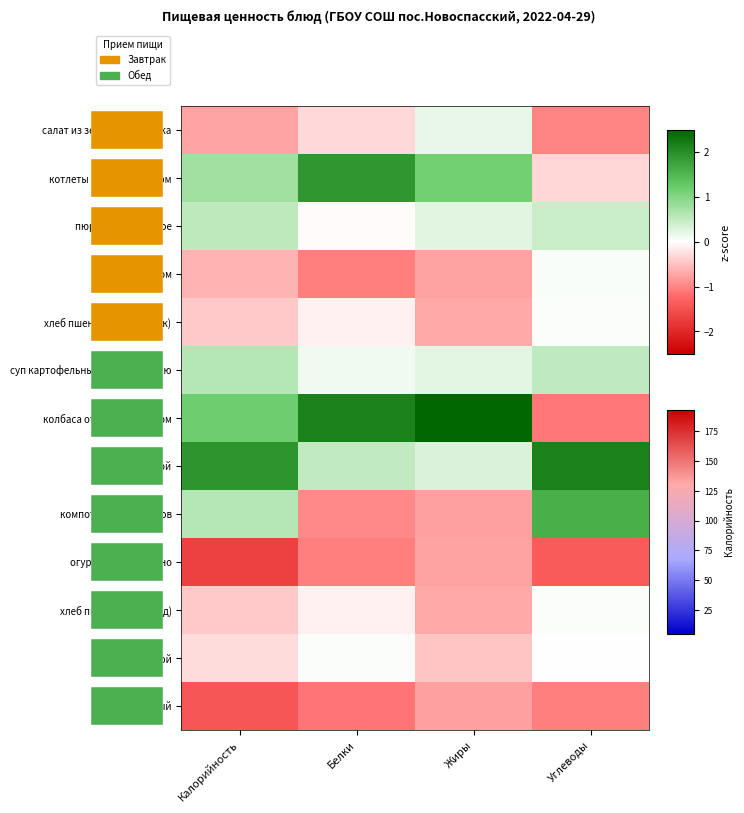

Which series has the largest total across all categories?

колбаса отварная с соусом